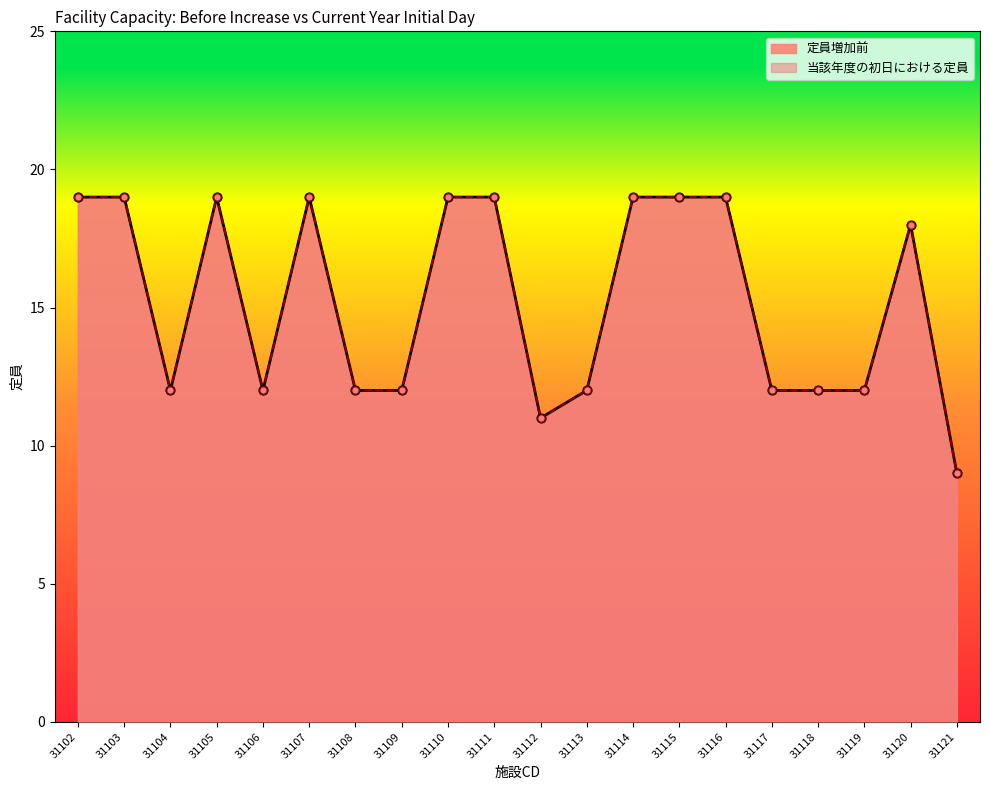

Which series has the largest Y range (max minus min)?

定員増加前